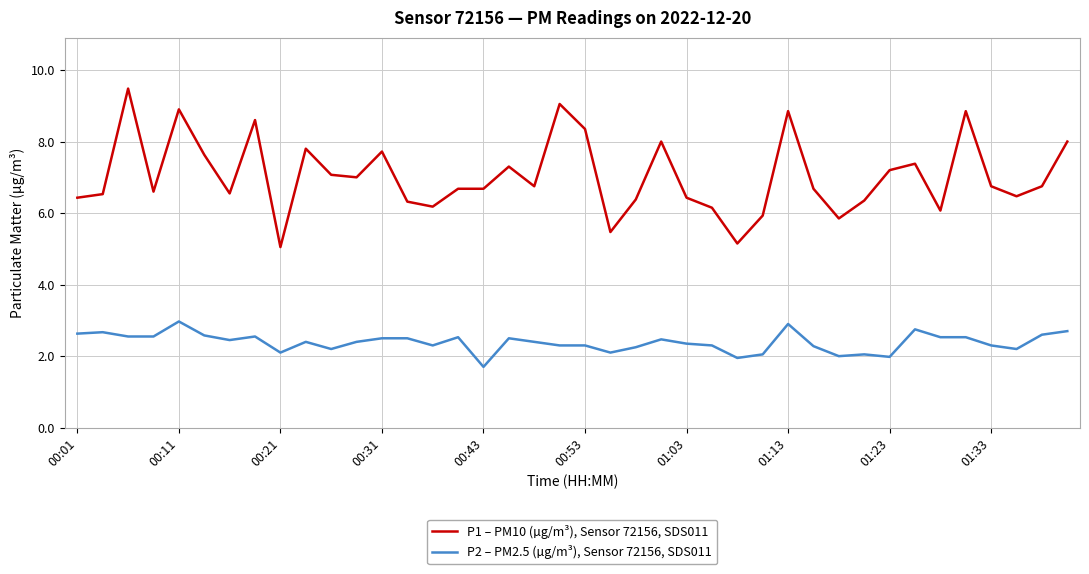

True or false: P2 – PM2.5 (µg/m³), Sensor 72156, SDS011 and P1 – PM10 (µg/m³), Sensor 72156, SDS011 cross at least once.

False